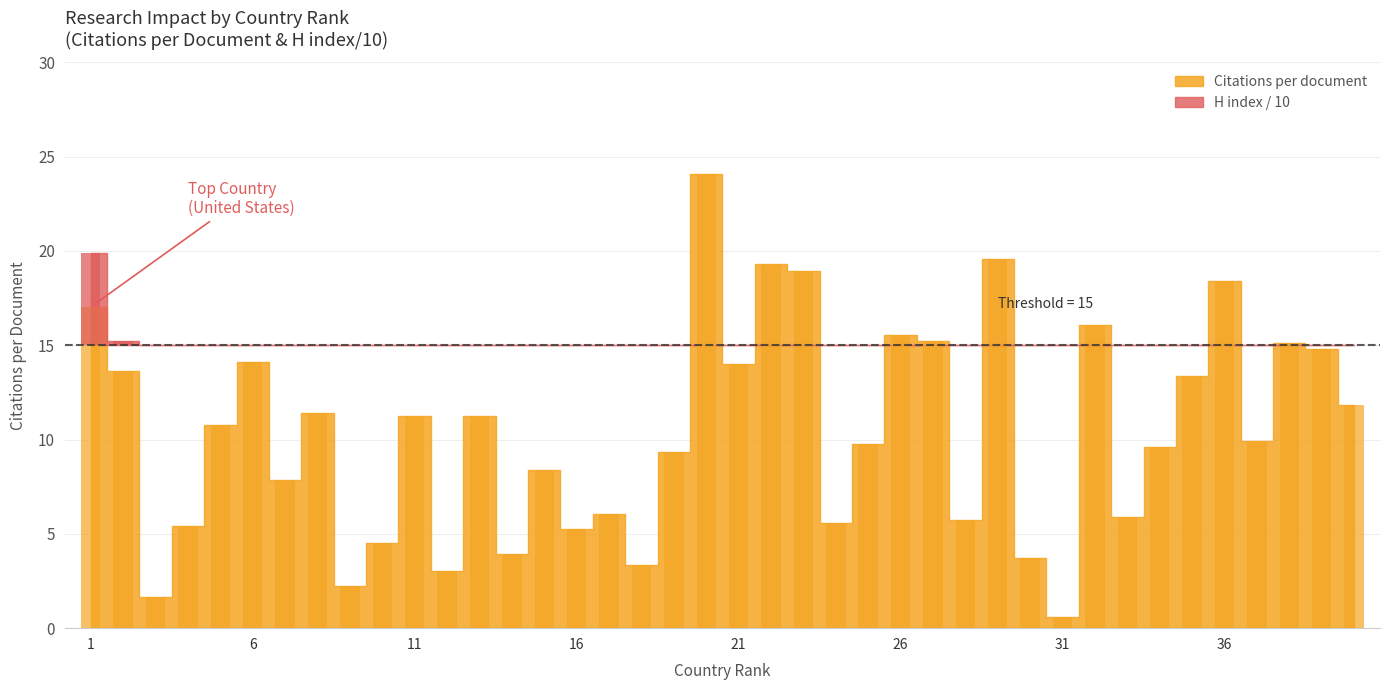

Between 12 and 33, which is larger?

33